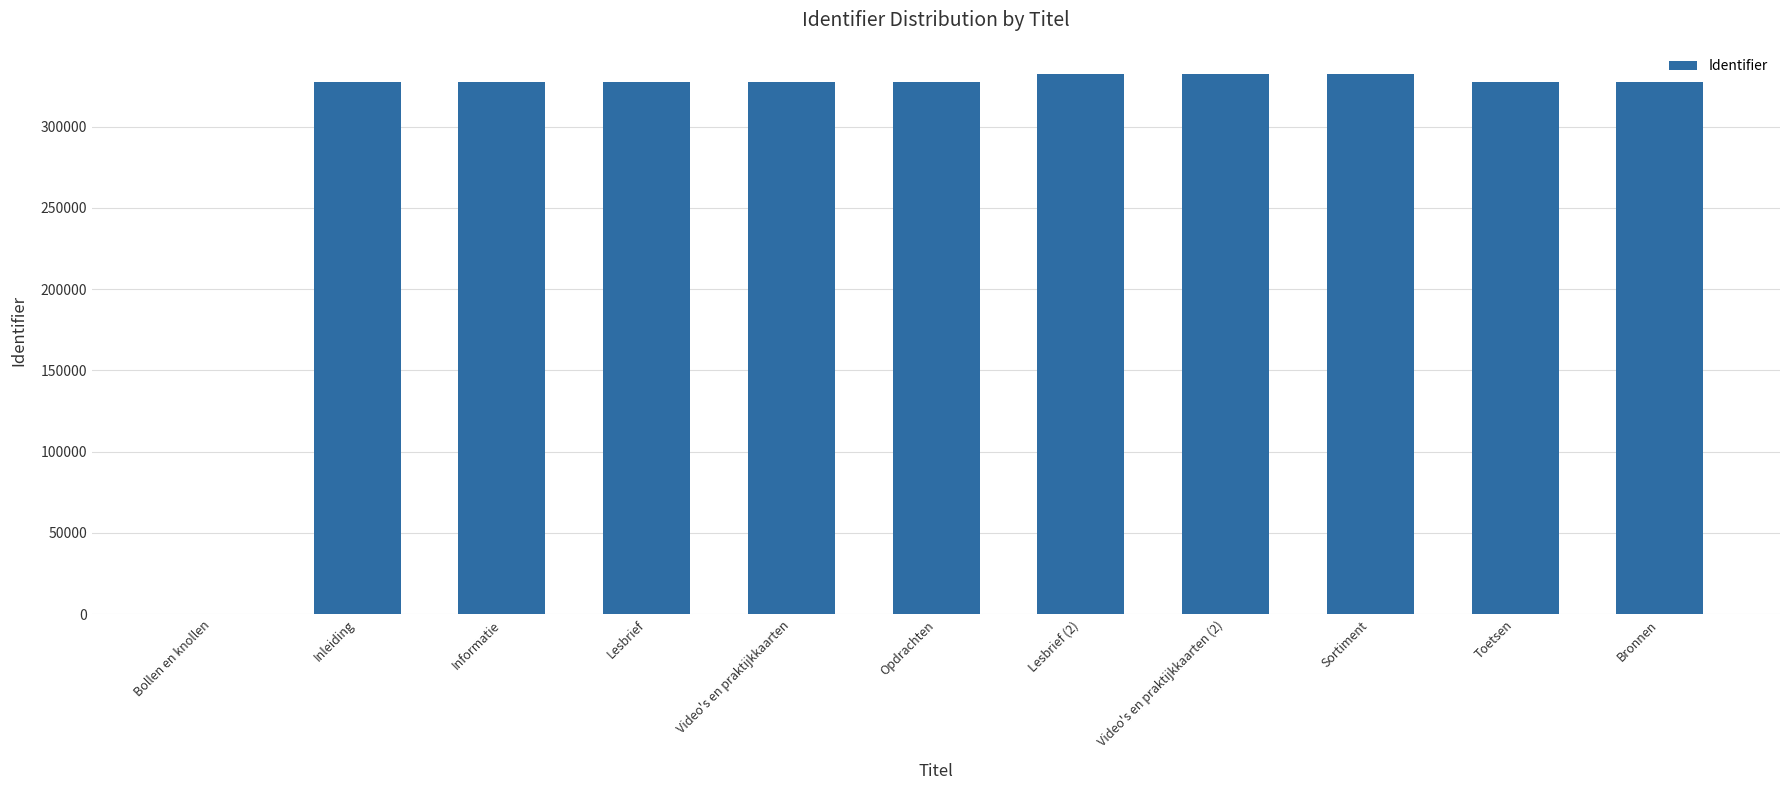

The value at Inleiding is 427860. True or false?

False